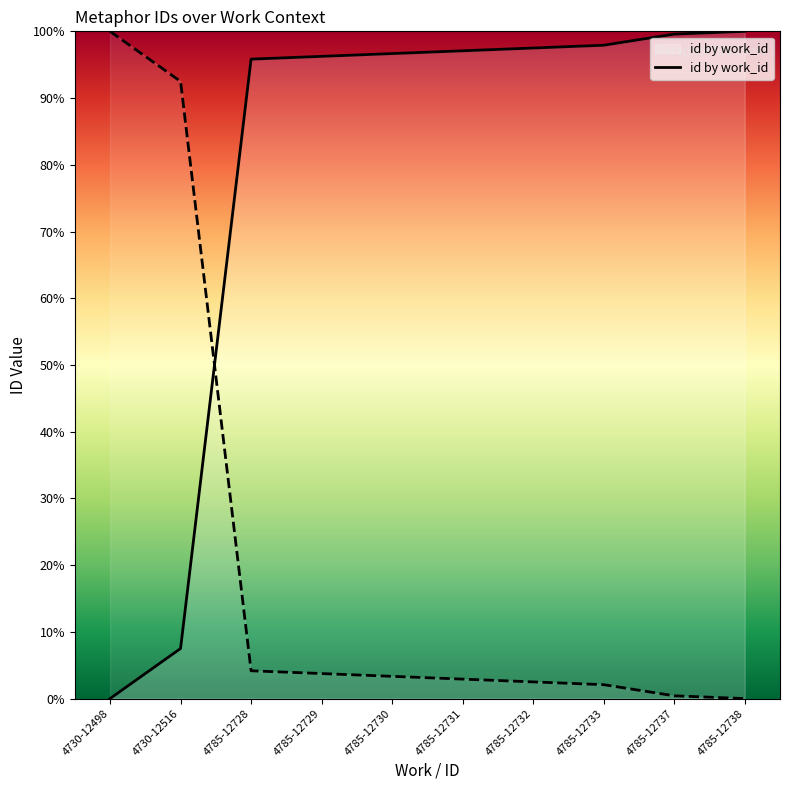

Where does the data first go above 97?

4785-12731